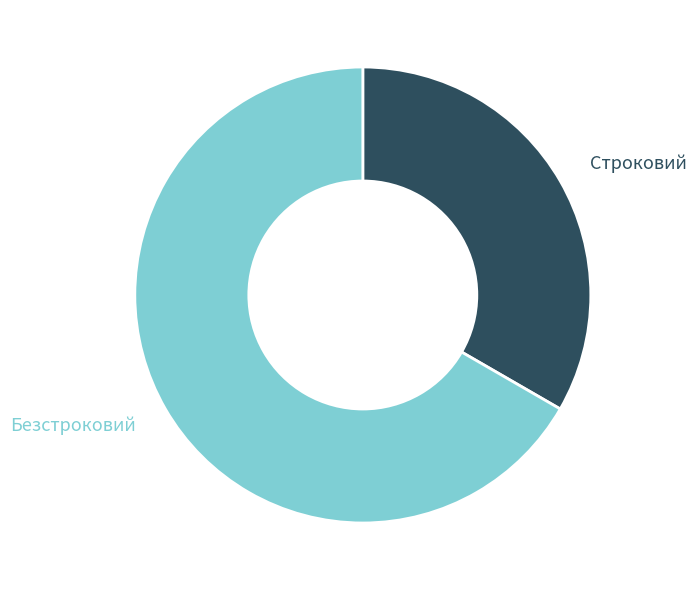

Is there a majority slice in this chart?

Yes